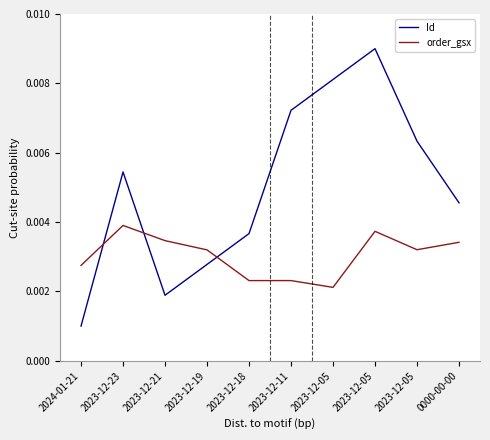

Between which two adjacent categories do order_gsx and Id first intersect?

2024-01-21 and 2023-12-23